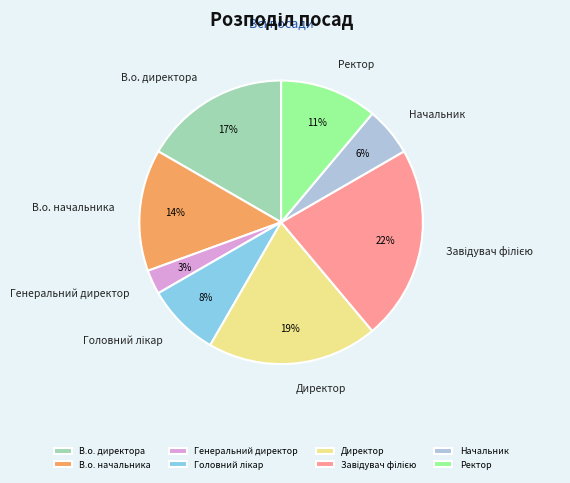

Is it true that Директор is 19% of the pie?

True